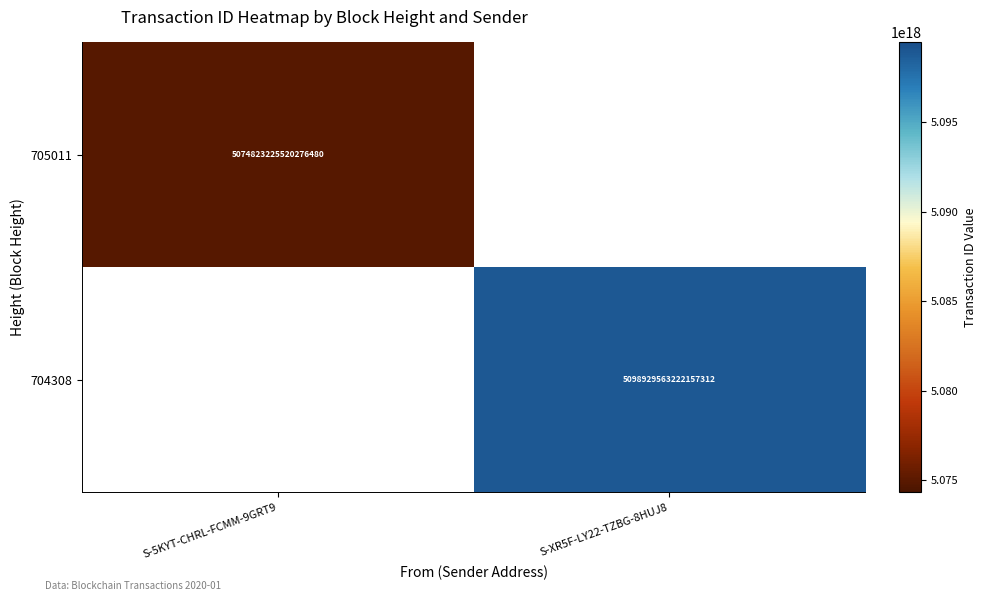

What is the smallest value displayed?

5074823225520276480.0